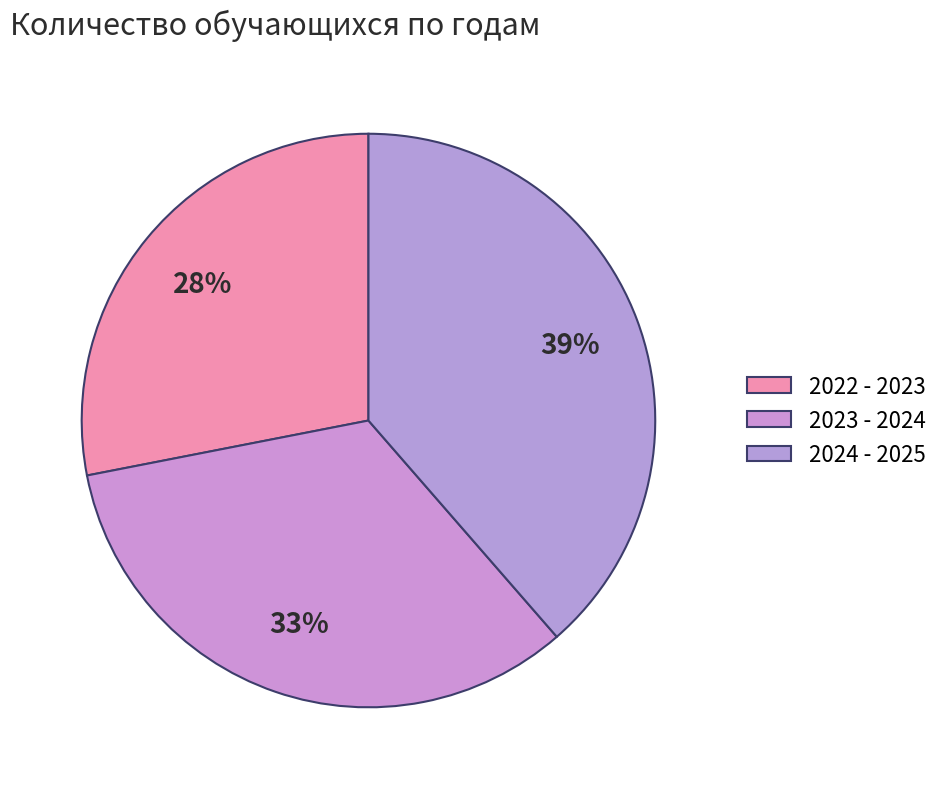

How many slices are in this pie chart?

3